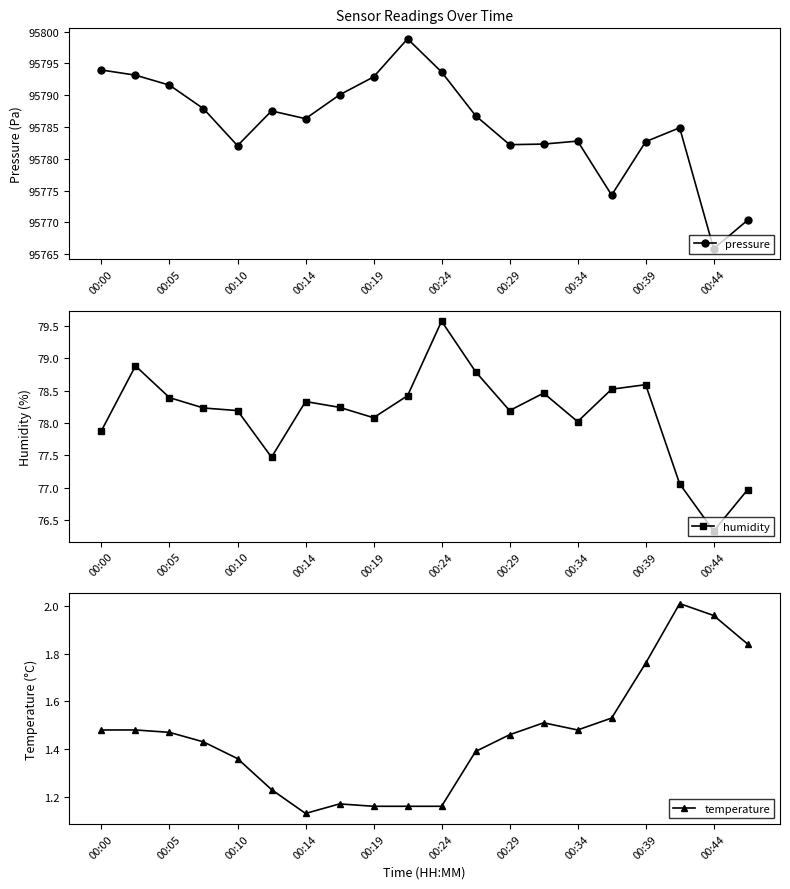

True or false: pressure and temperature intersect in this chart.

False